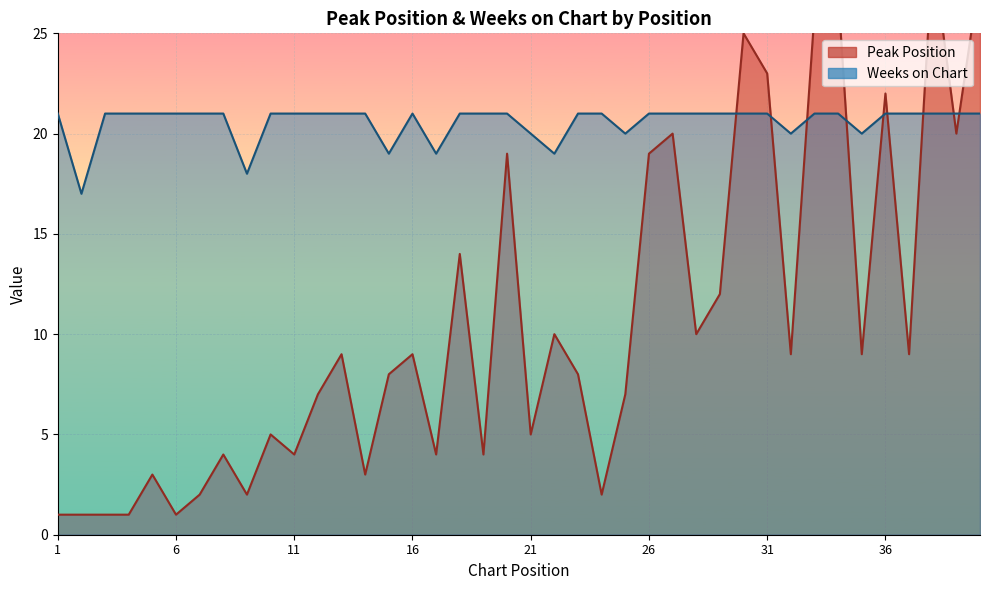

Which series has the widest spread of values?

Peak Position